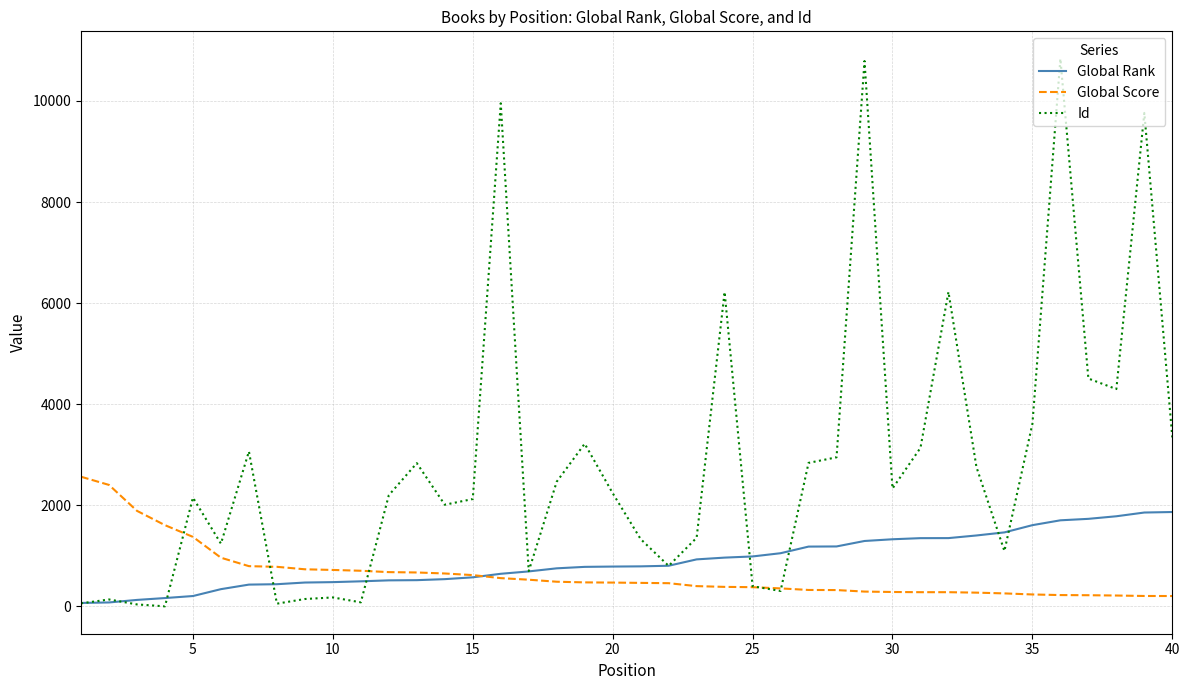

What is the lowest value of the Global Rank series?

69